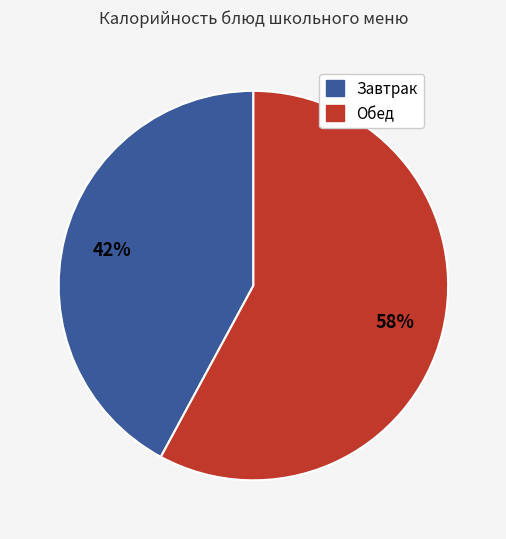

Is there any slice that represents more than half of the pie?

Yes